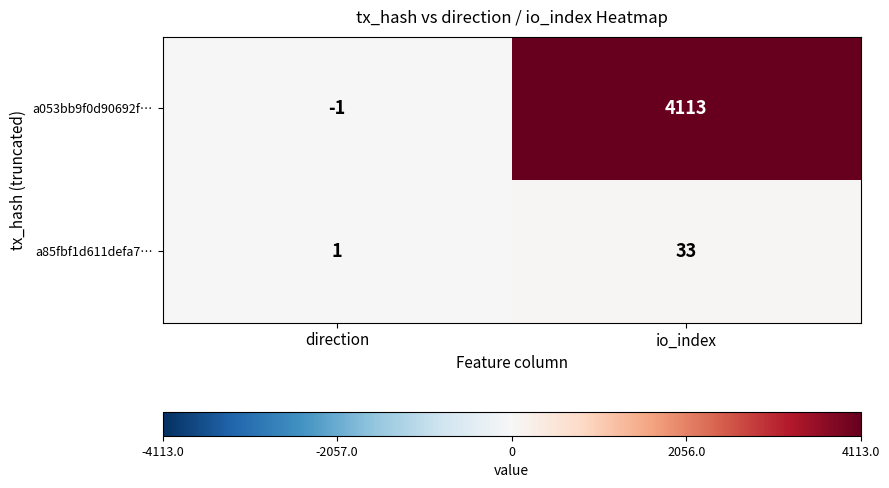

Which series has the largest range (max minus min)?

a053bb9f0d90692f…